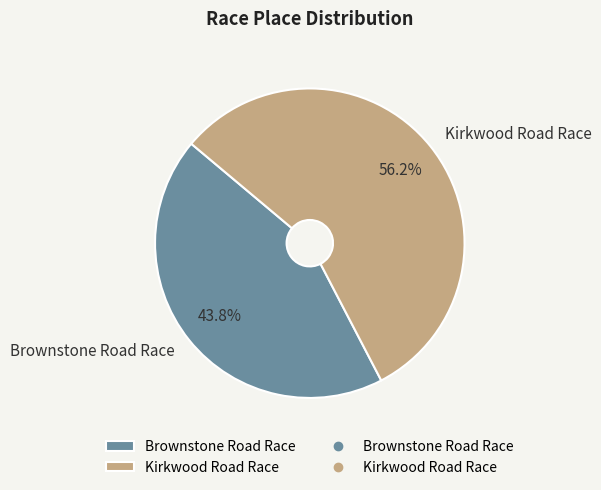

To the nearest percent, what is the average slice percentage?

50%